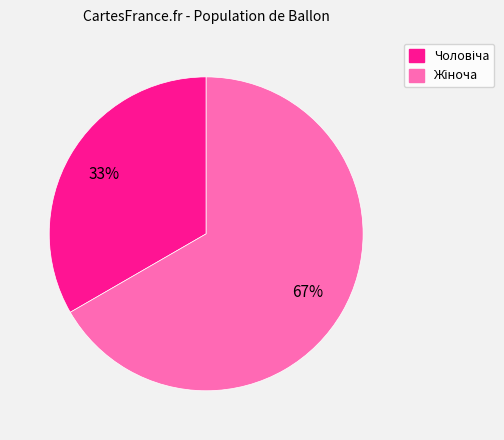

To the nearest percent, what is the average slice percentage?

50%